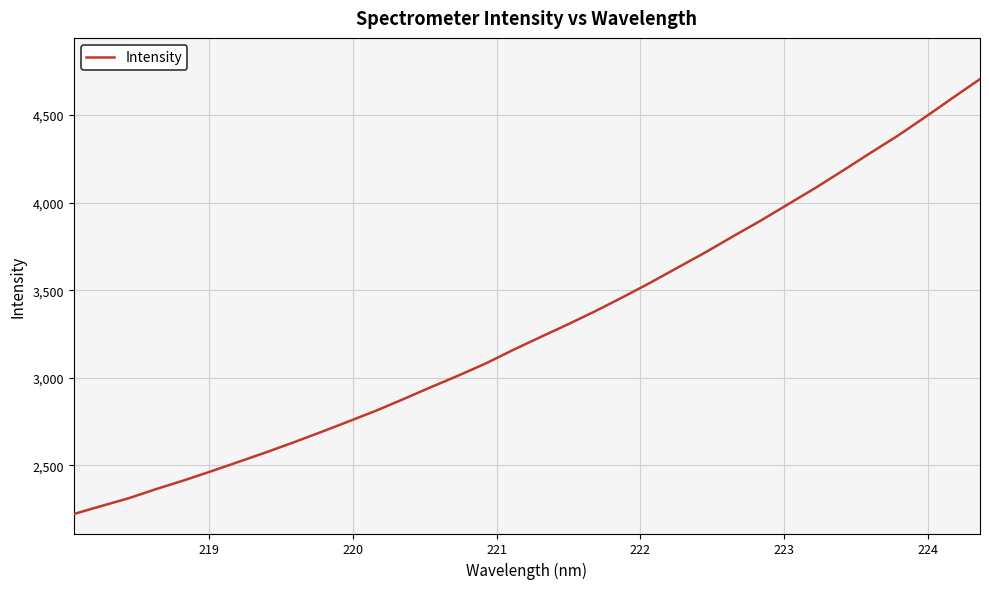

True or false: there are more than 2 points higher than both neighbors.

False